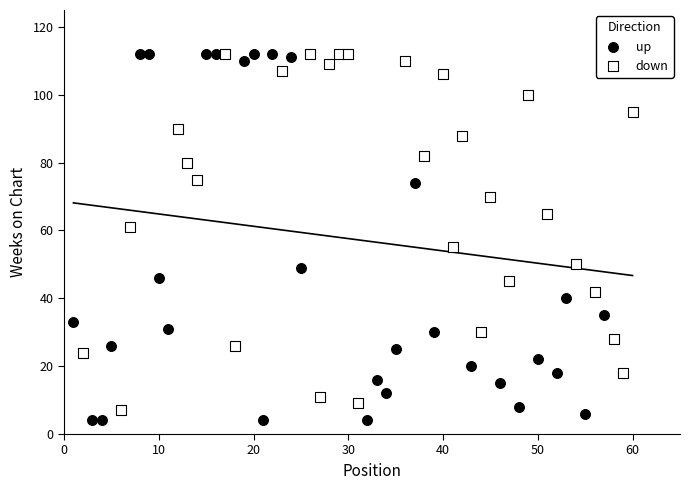

Which series has the largest Y range (max minus min)?

up